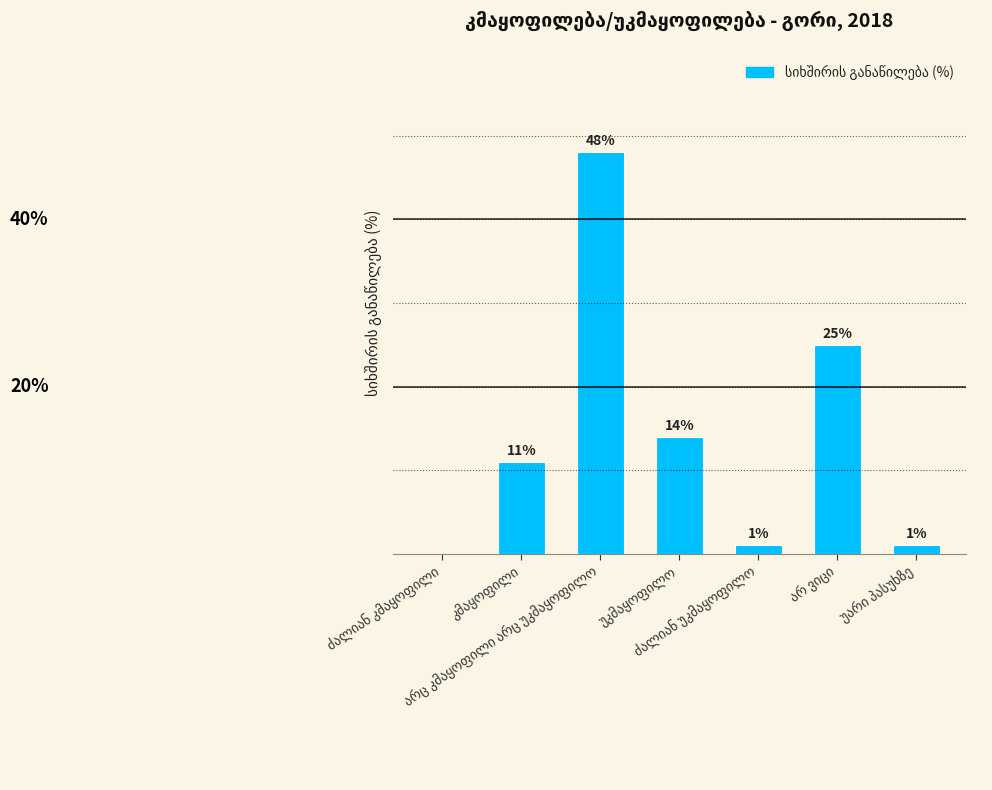

Are the bars horizontal?

No